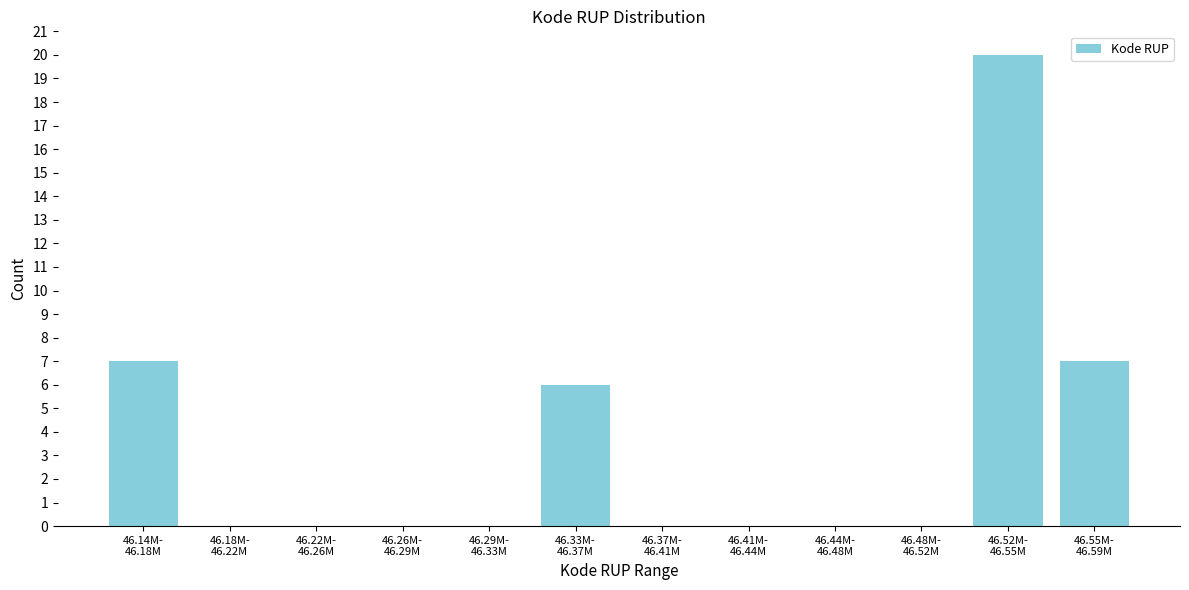

What is the greatest value displayed?

20